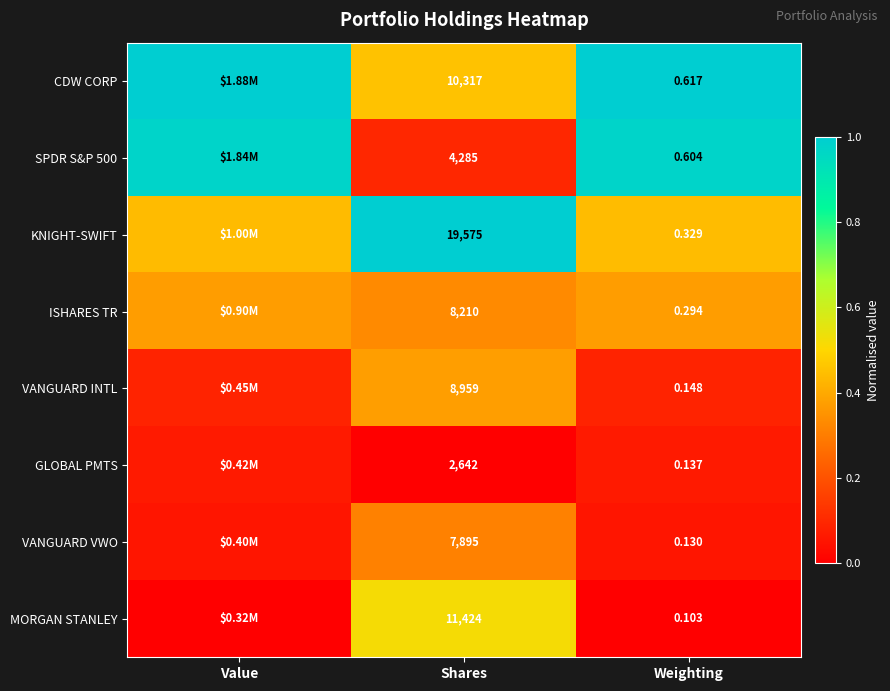

Is the value of VANGUARD INTL at Weighting greater than the value of SPDR S&P 500 at Weighting?

No